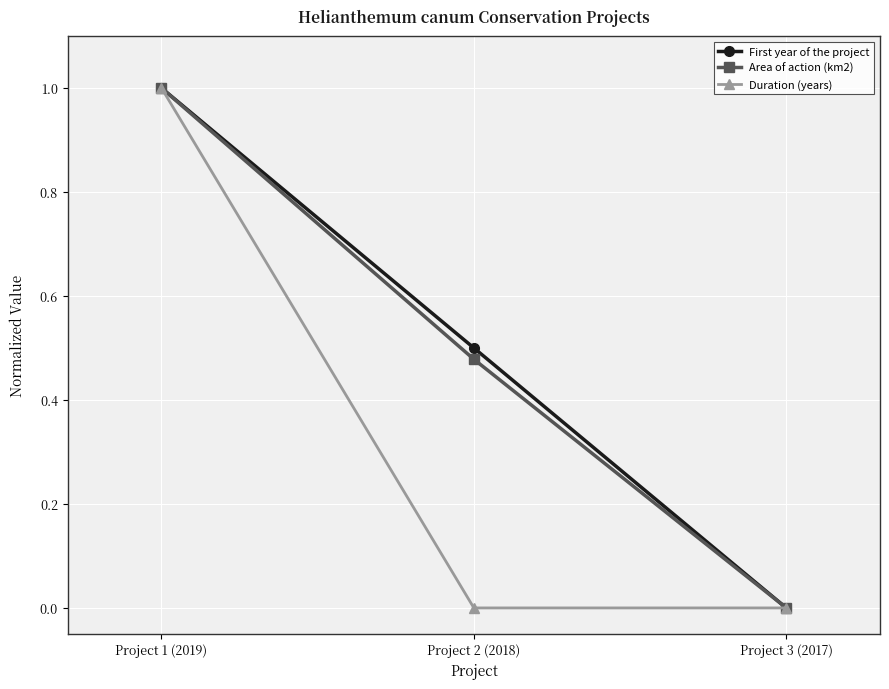

Between Project 1 (2019) and Project 2 (2018), which series saw the biggest shift?

Duration (years)